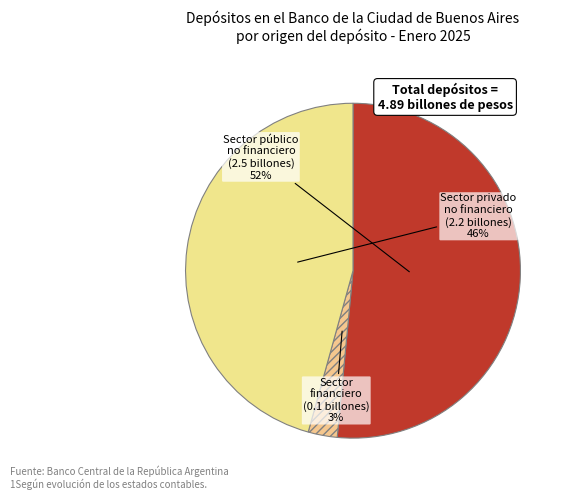

How many slices are in this pie chart?

3